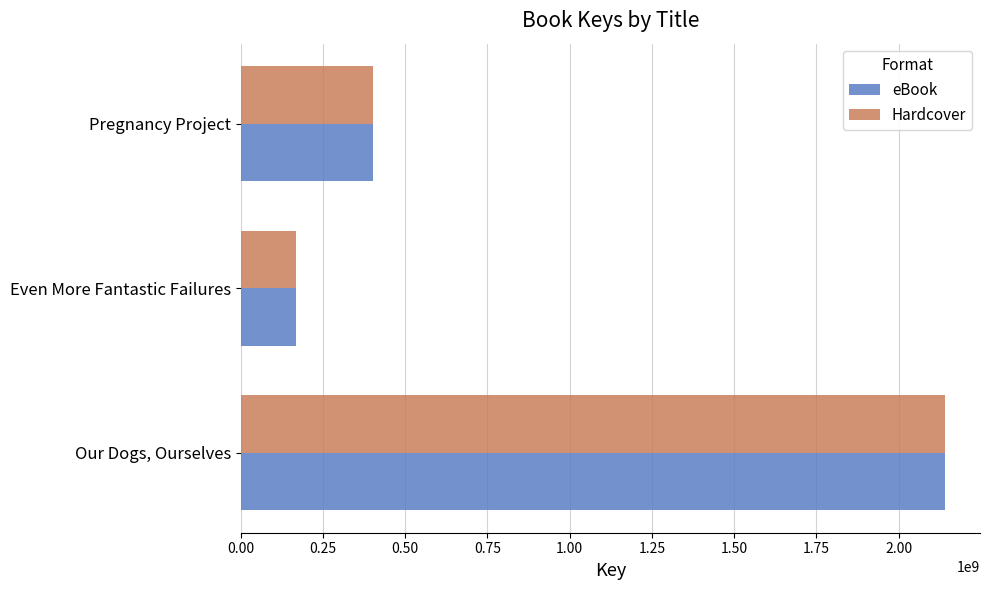

At which category is the sum across all series the highest?

Our Dogs, Ourselves